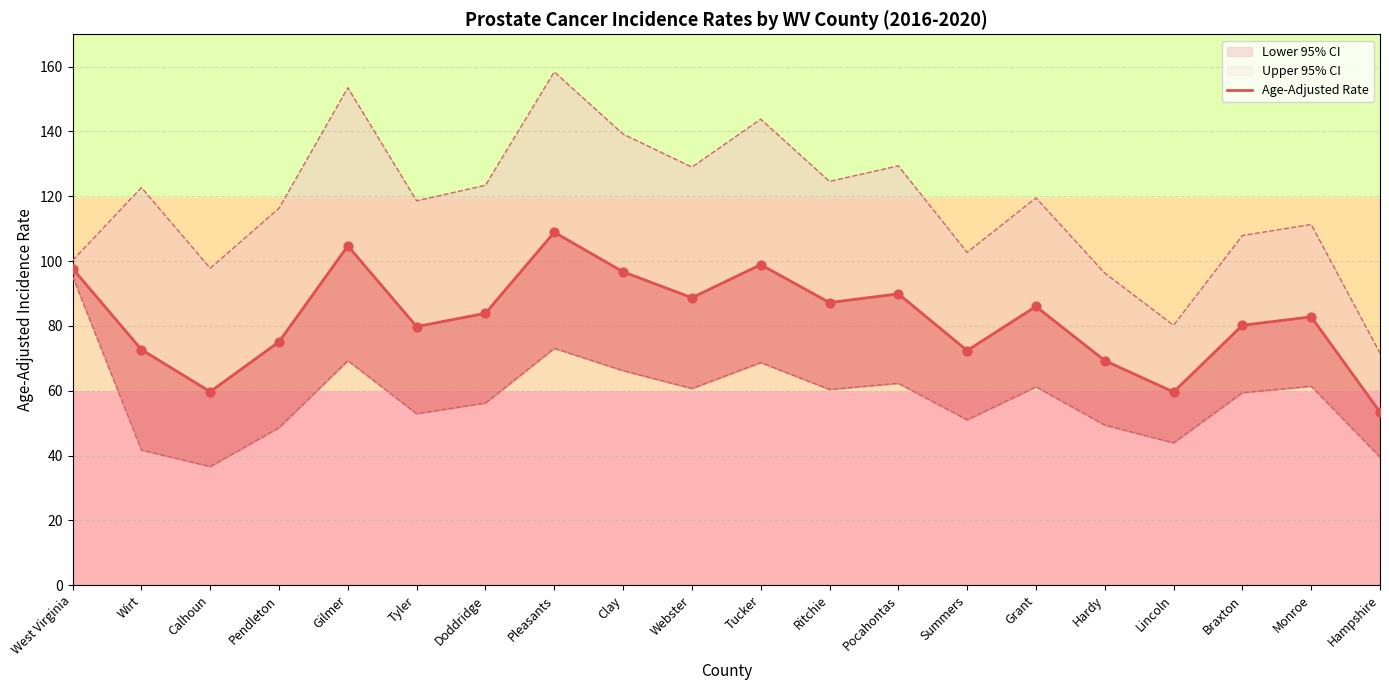

Which has a higher value, Pendleton or Pleasants?

Pleasants